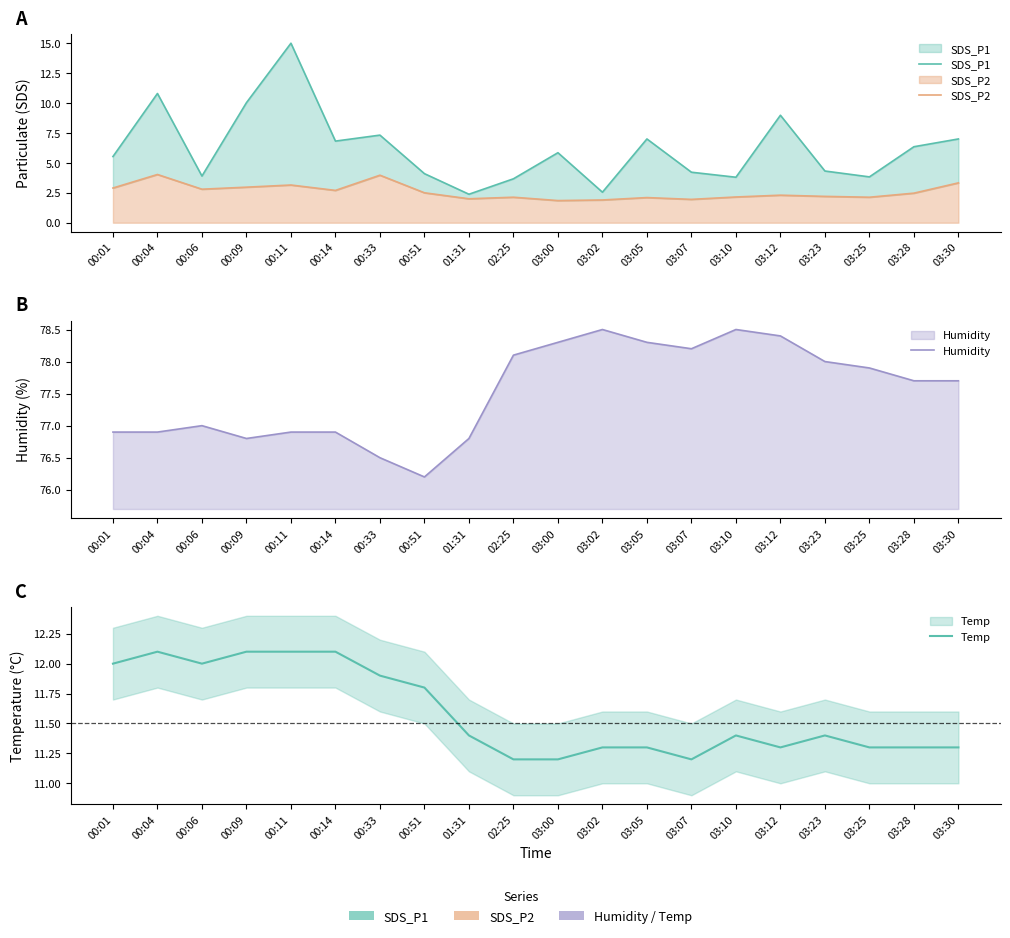

Where does the SDS_P2 series first go above 2?

00:01